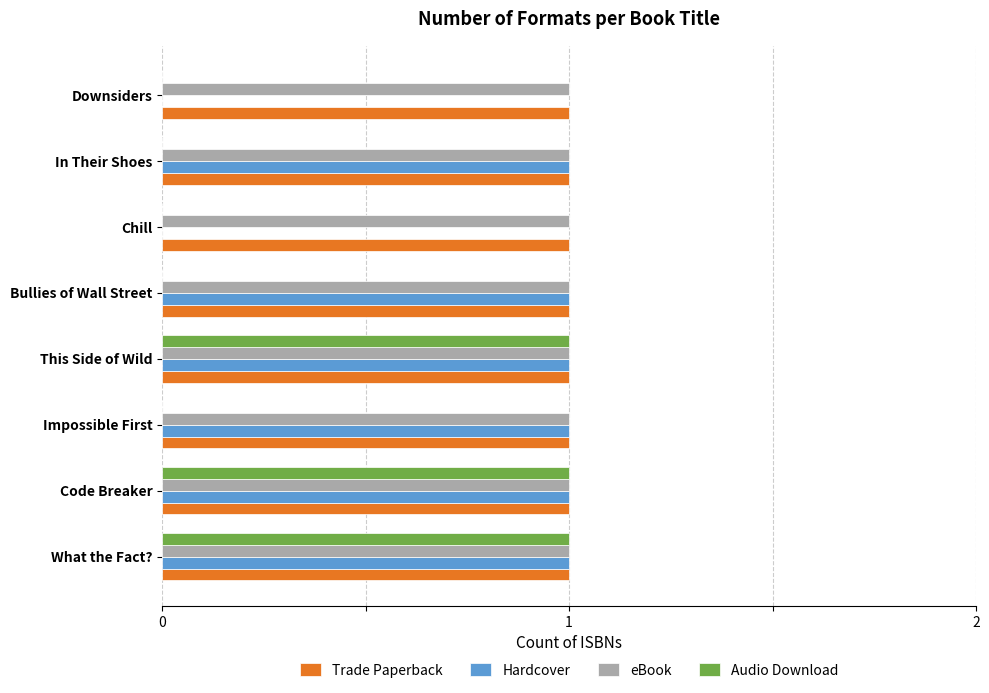

What is the total value across all series at What the Fact??

4